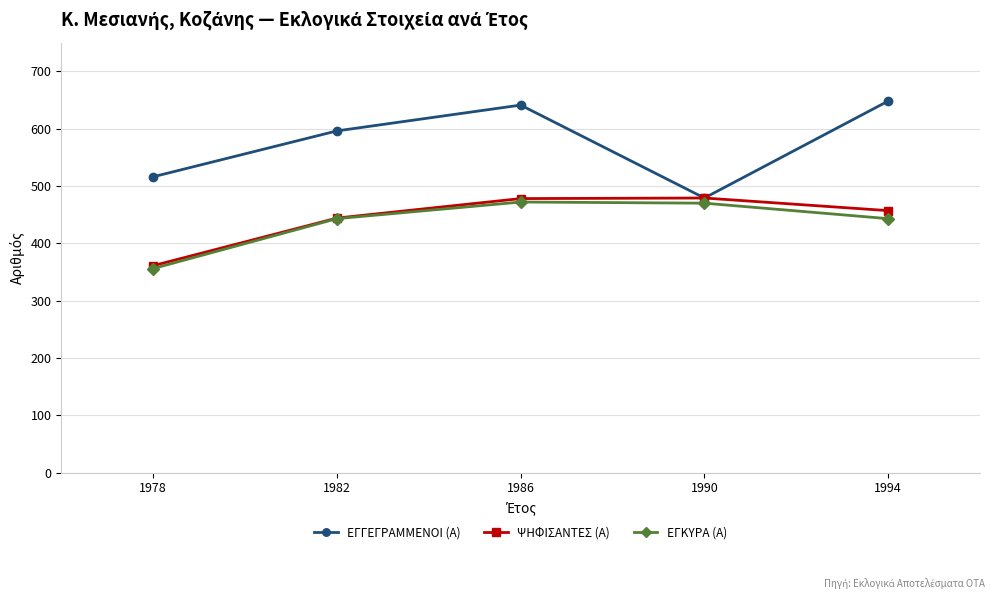

What is the sum of all ΨΗΦΙΣΑΝΤΕΣ (Α) values?

2219